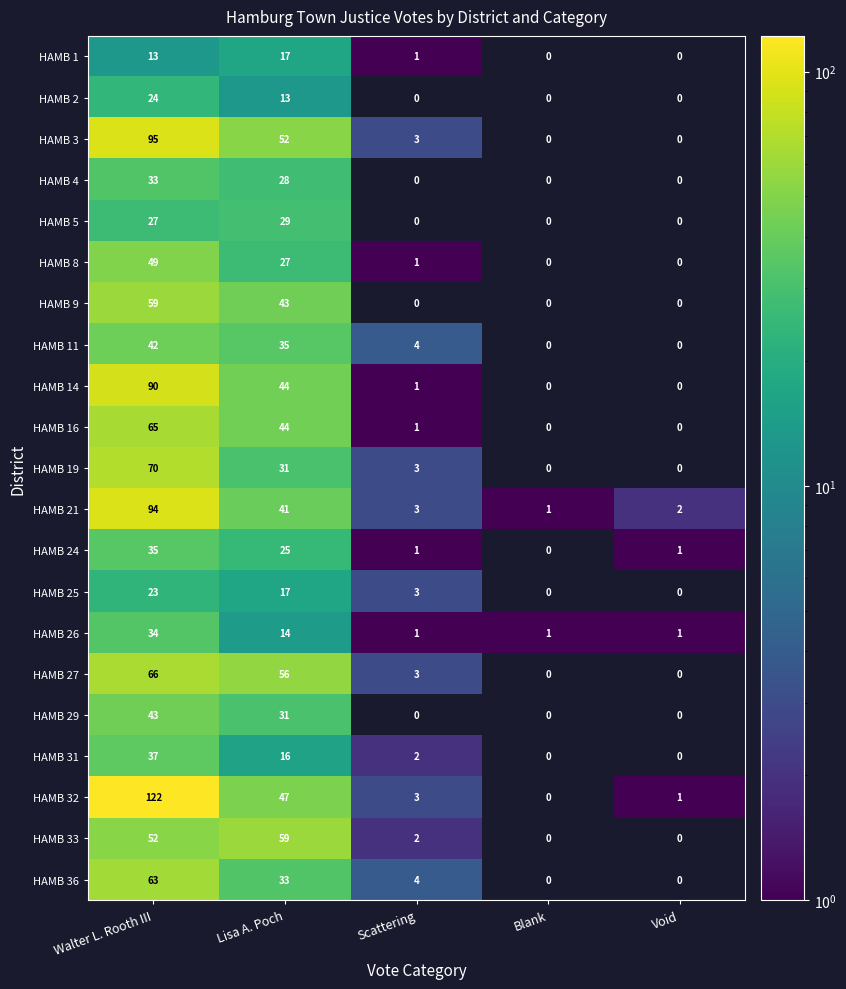

How many HAMB 25 values are between 0 and 17?

4